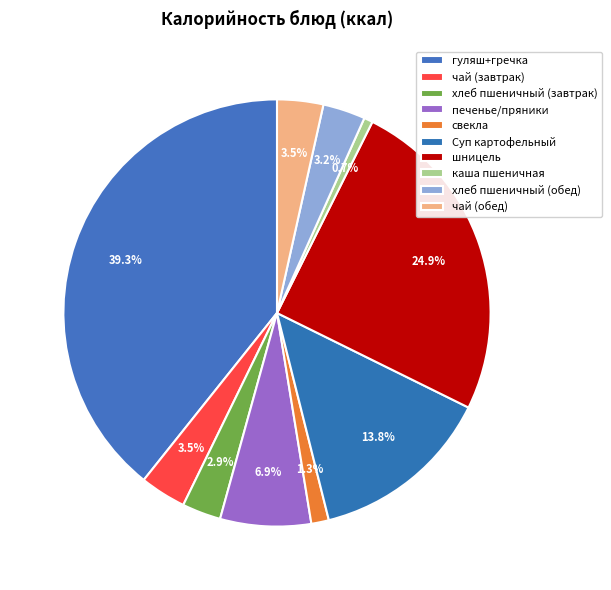

Combined, do чай (завтрак) and свекла account for over 50%?

No